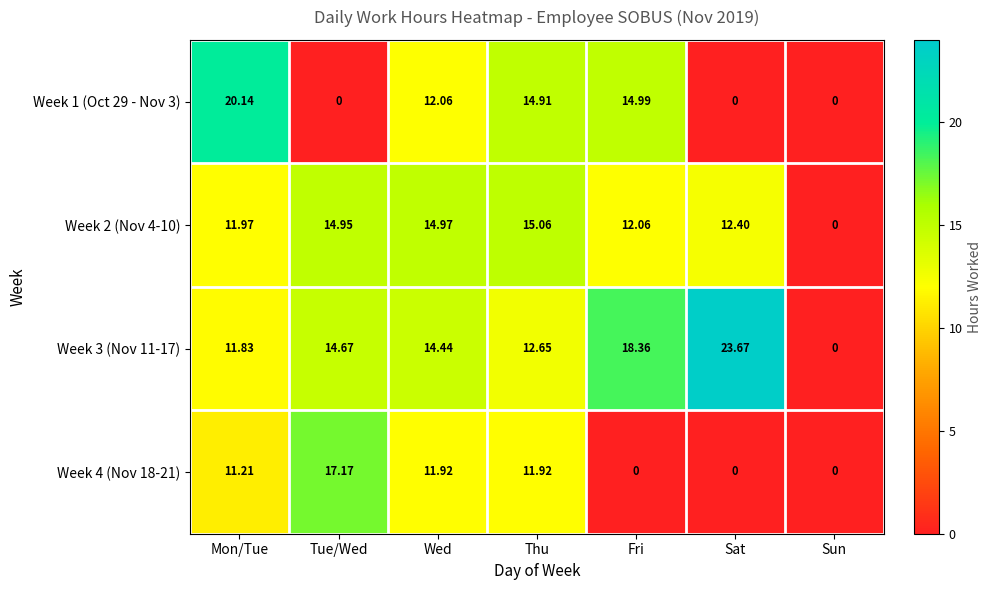

List the labels in order of Week 2 (Nov 4-10) value, largest first.

Thu, Wed, Tue/Wed, Sat, Fri, Mon/Tue, Sun